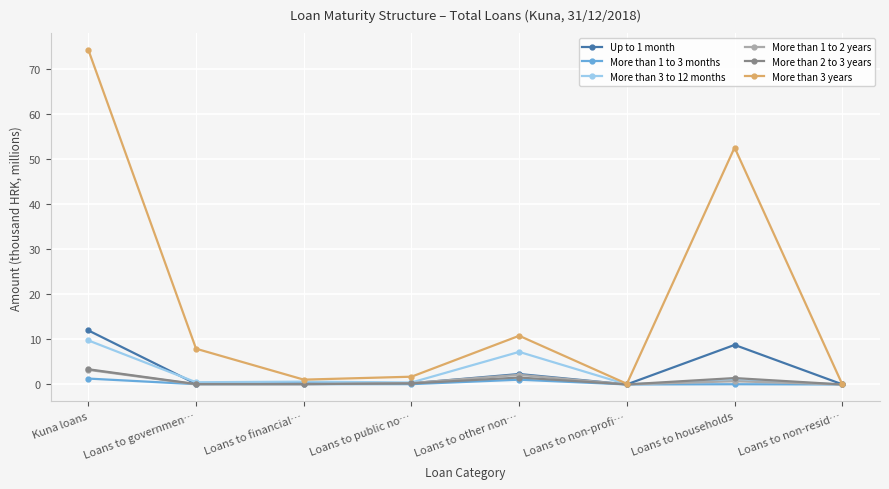

True or false: More than 2 to 3 years has more than 0 interior local peaks.

True